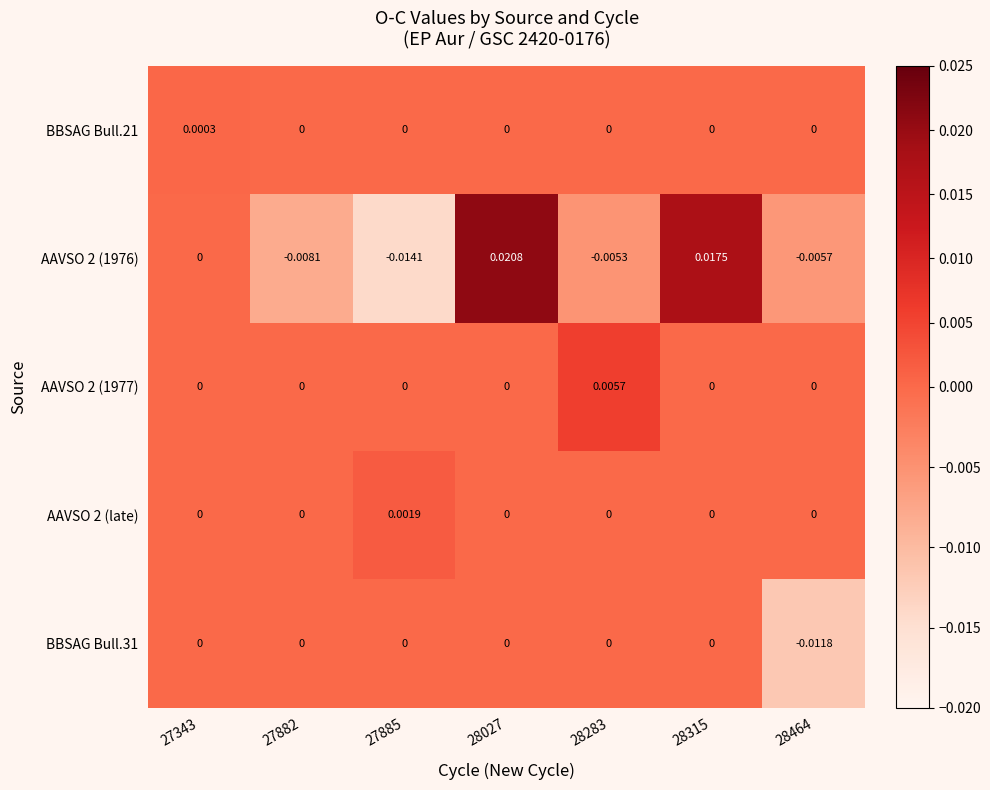

Which series has the largest range (max minus min)?

AAVSO 2 (1976)